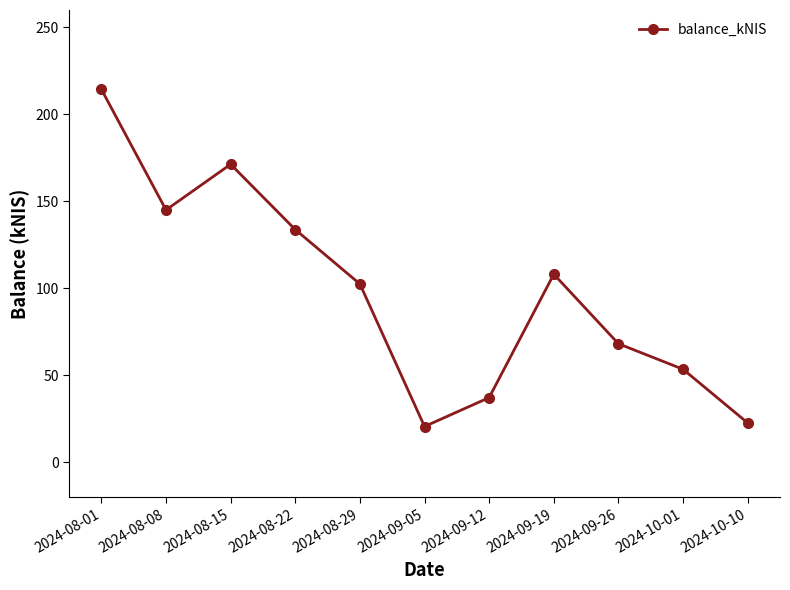

At which category does the data reach its first local valley?

2024-08-08